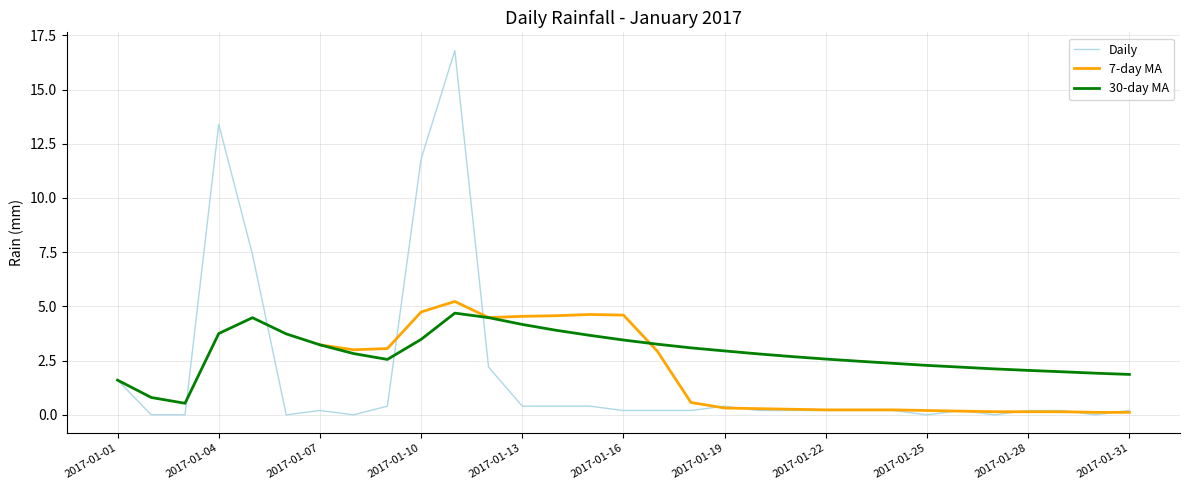

What is the highest value of the Daily series?

16.8